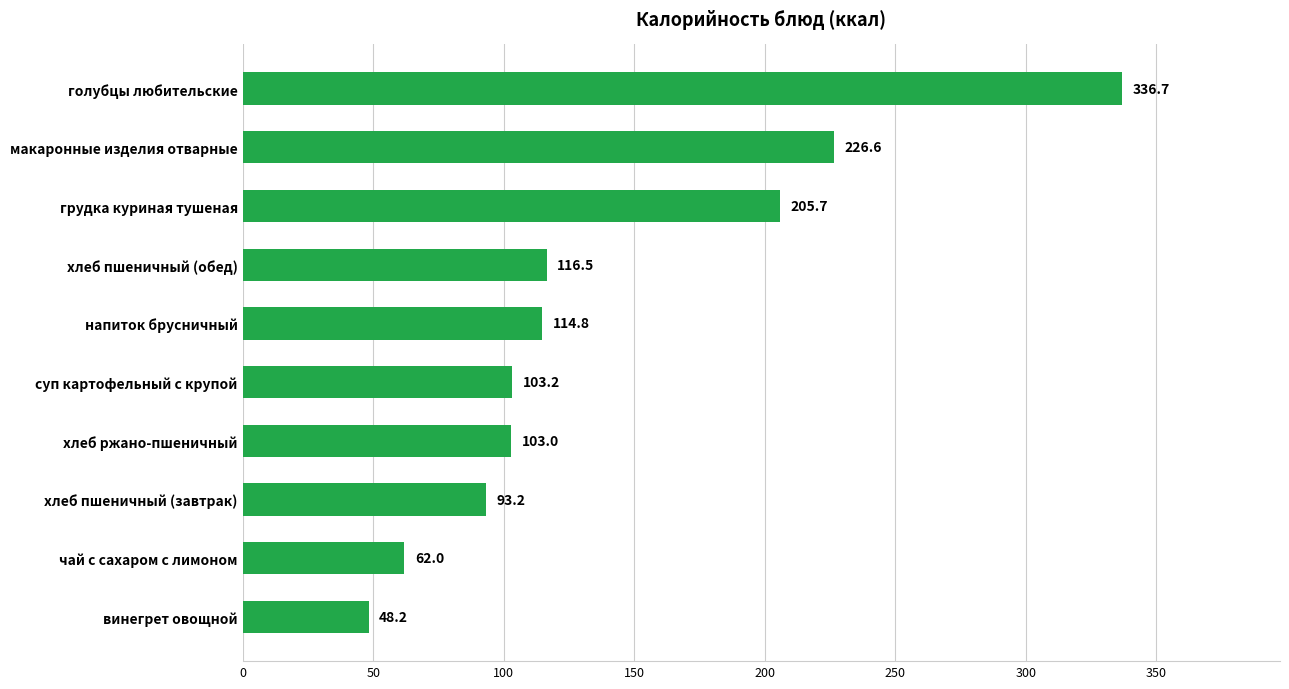

Are the bars horizontal?

Yes